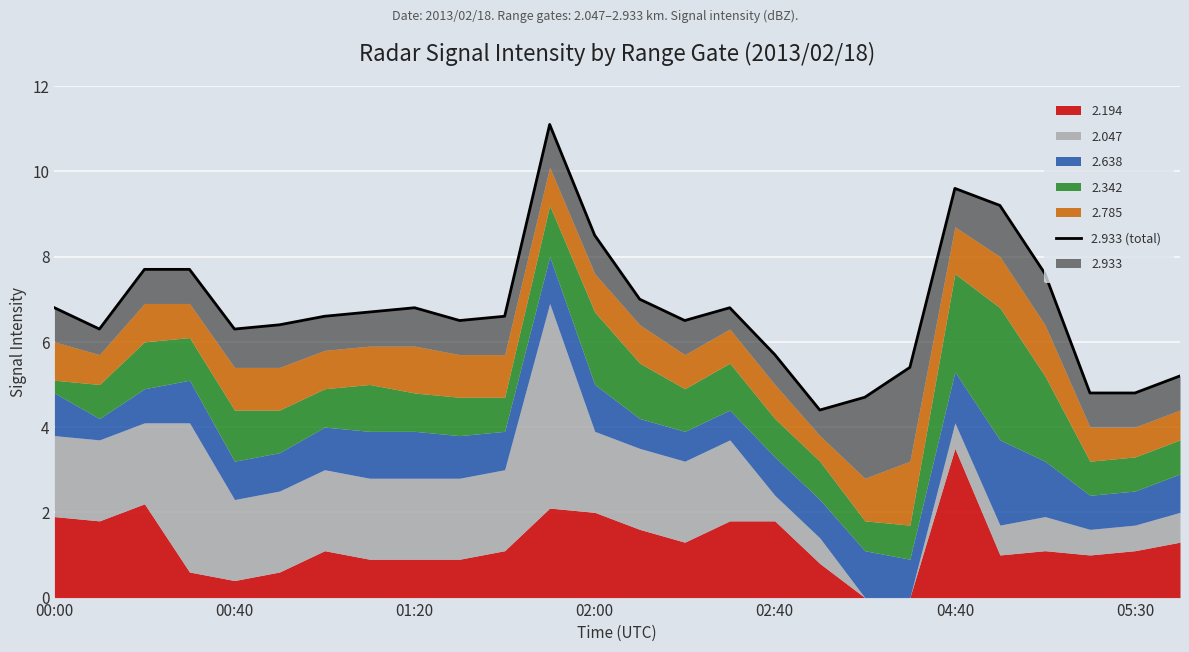

How many lines are shown in the chart?

1